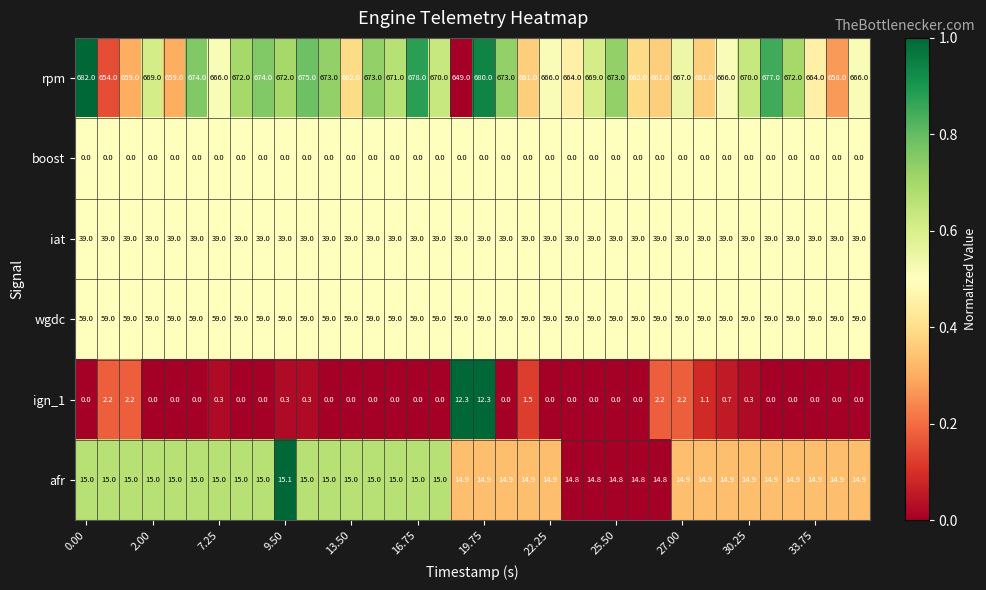

How many data points does each series have?

36